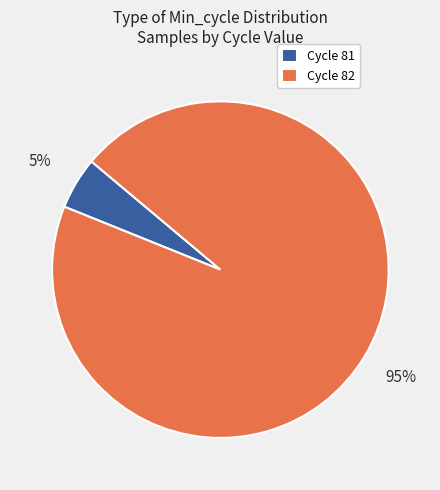

To the nearest percent, what portion does Cycle 82 represent?

95%